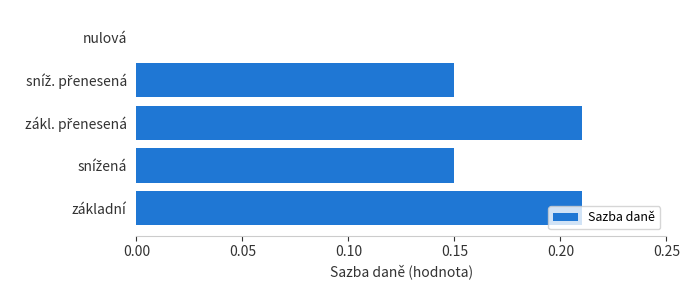

Is it true that the value at nulová is 0.0?

True